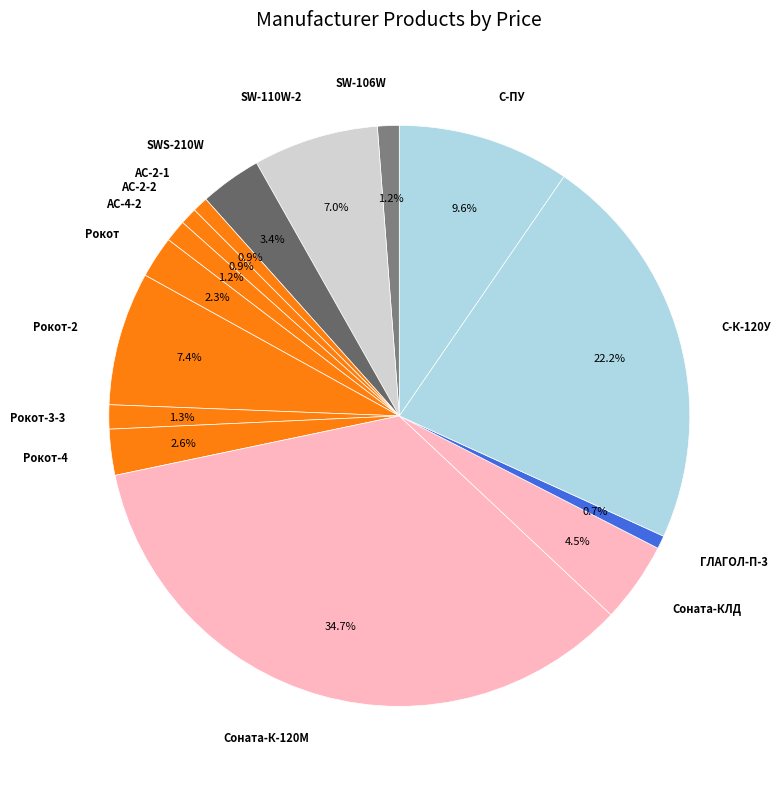

To the nearest percent, what is the combined percentage of SWS-210W and Рокот-3-3?

5%